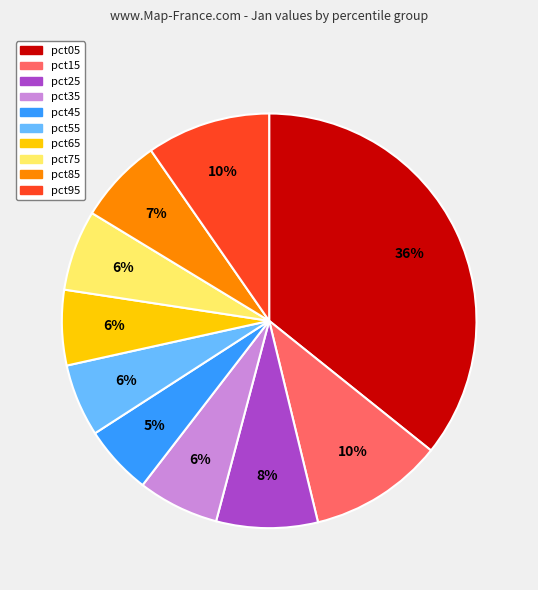

Does pct05 account for over 50% of the chart?

No